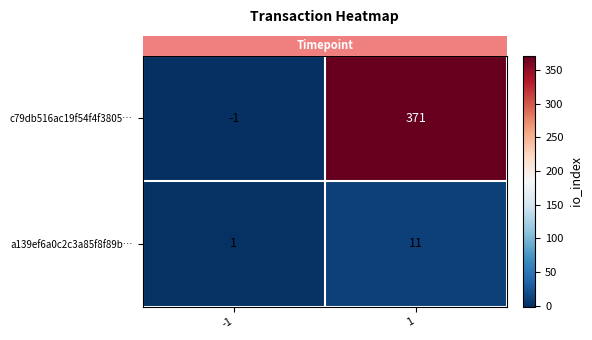

How many categories are shown in the chart?

2